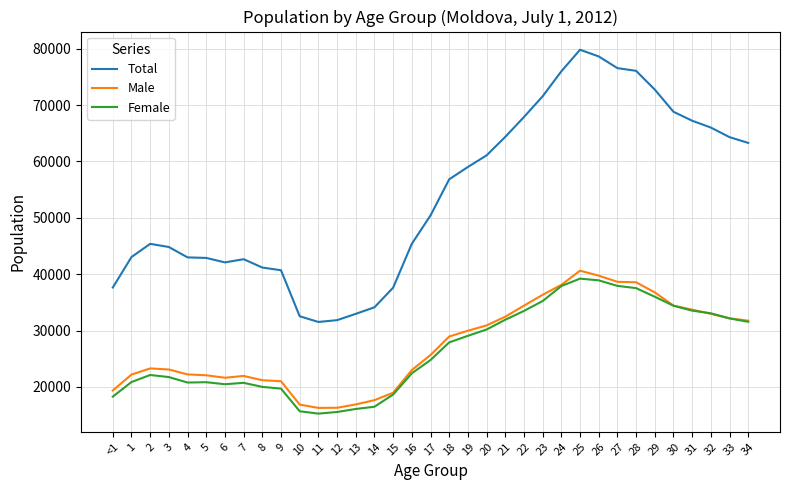

What is the difference between the highest and lowest values at 3?

23084